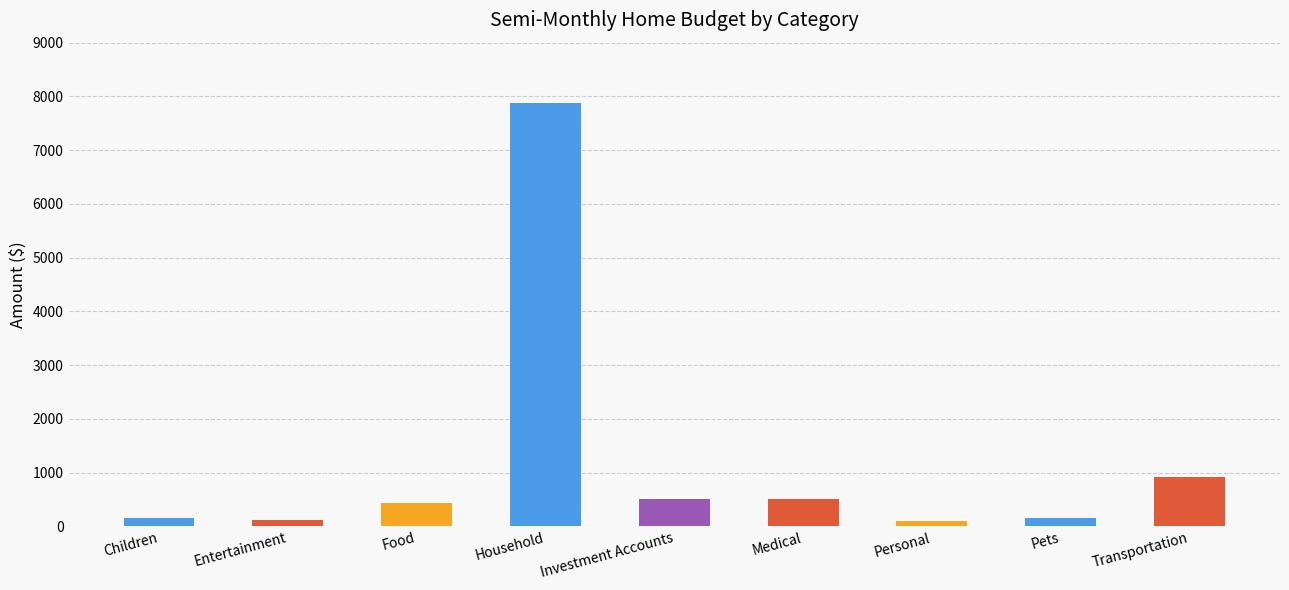

What is the greatest value displayed?

7880